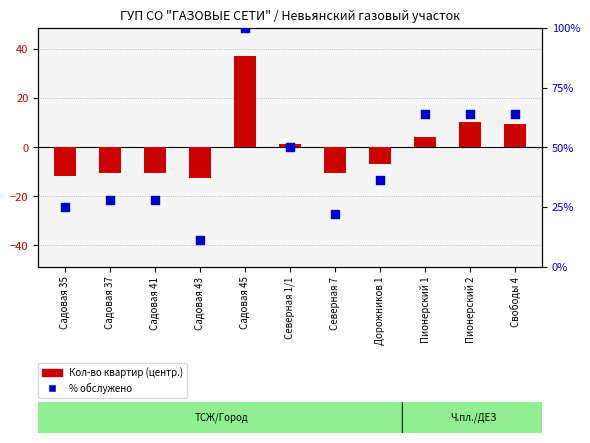

At which category is the sum across all series the highest?

Садовая 45